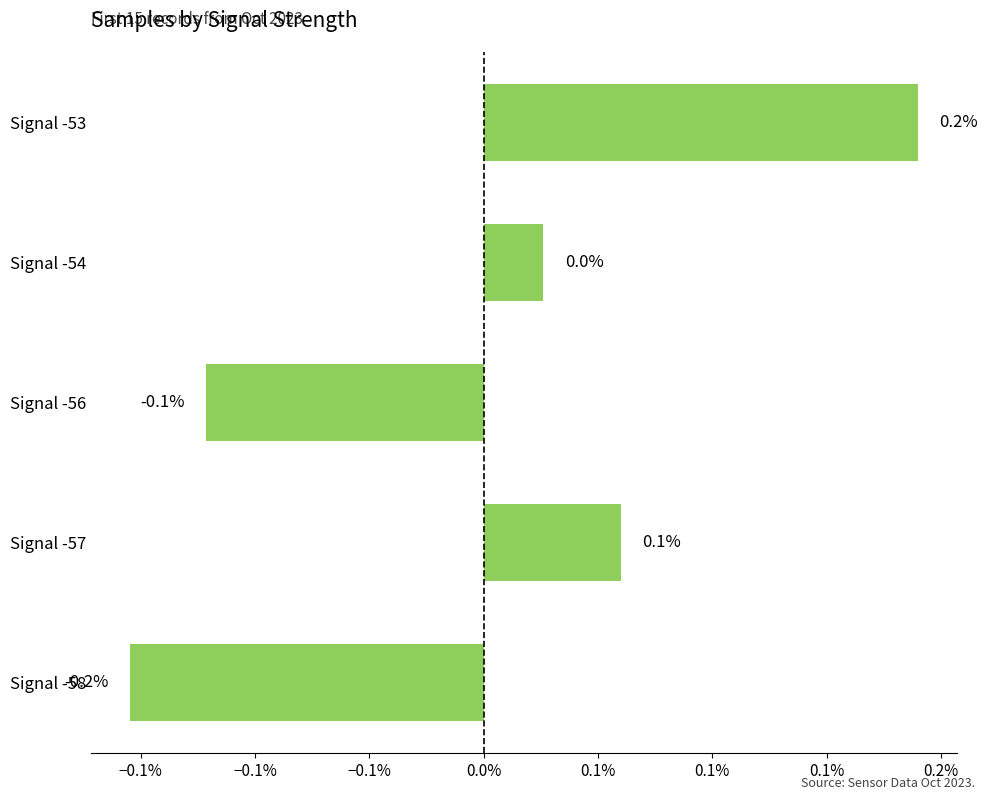

How many data points are less than 0?

2